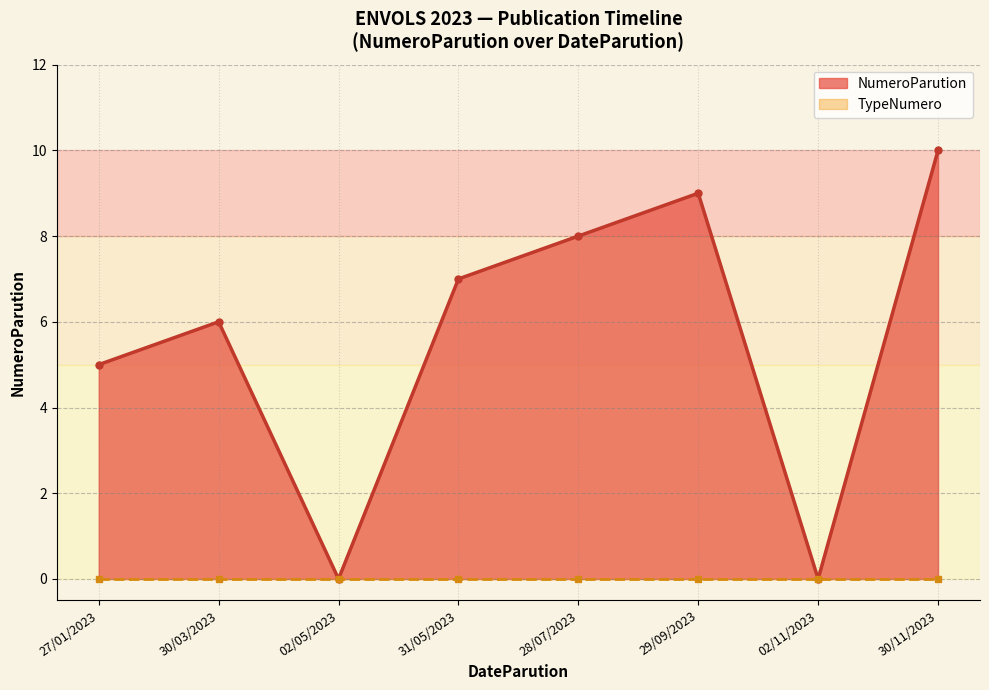

How many data points does each series have?

8